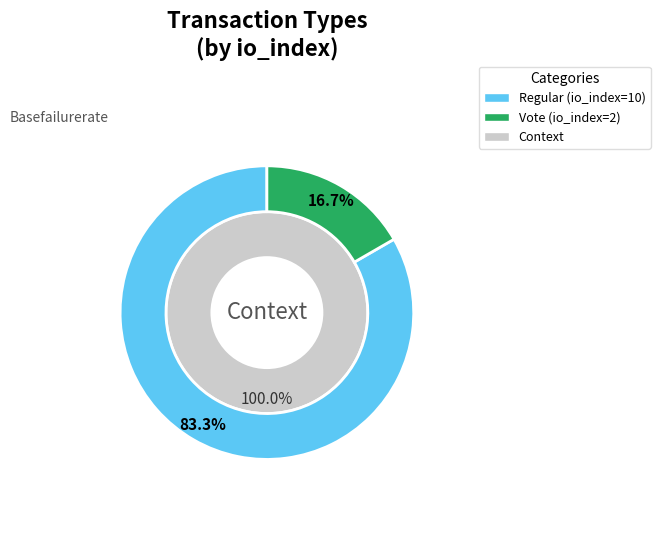

The Regular slice represents 94% of the pie. True or false?

False